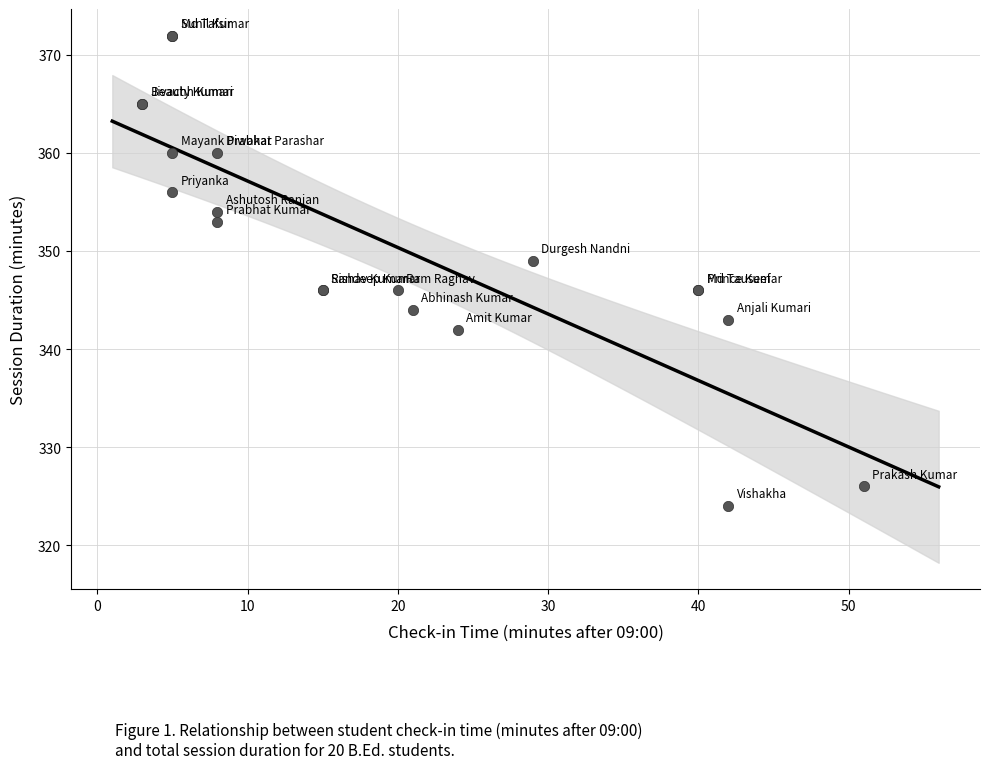

What Y value in the scatter plot is closest to 348?

349